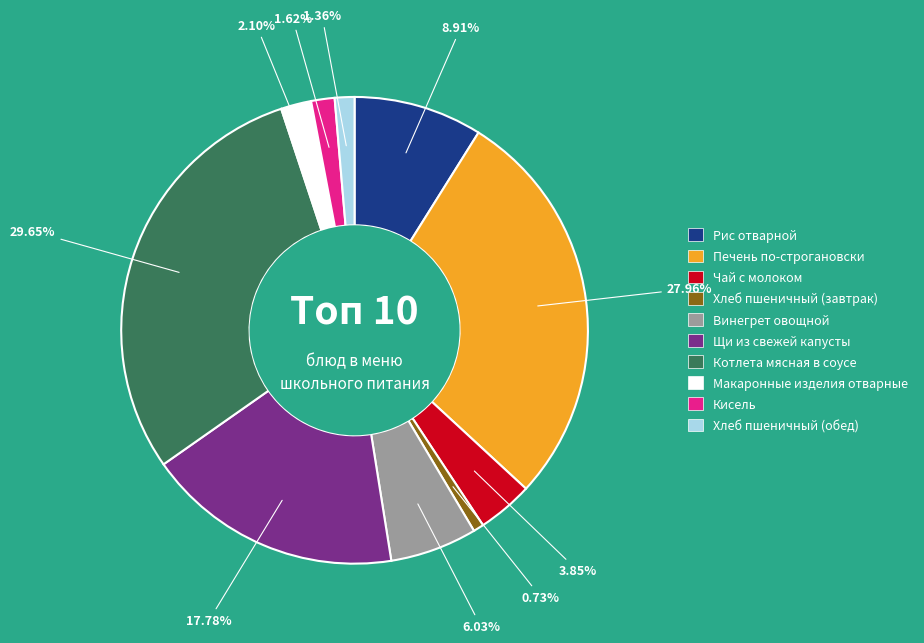

To the nearest percent, what is the average slice percentage?

10%